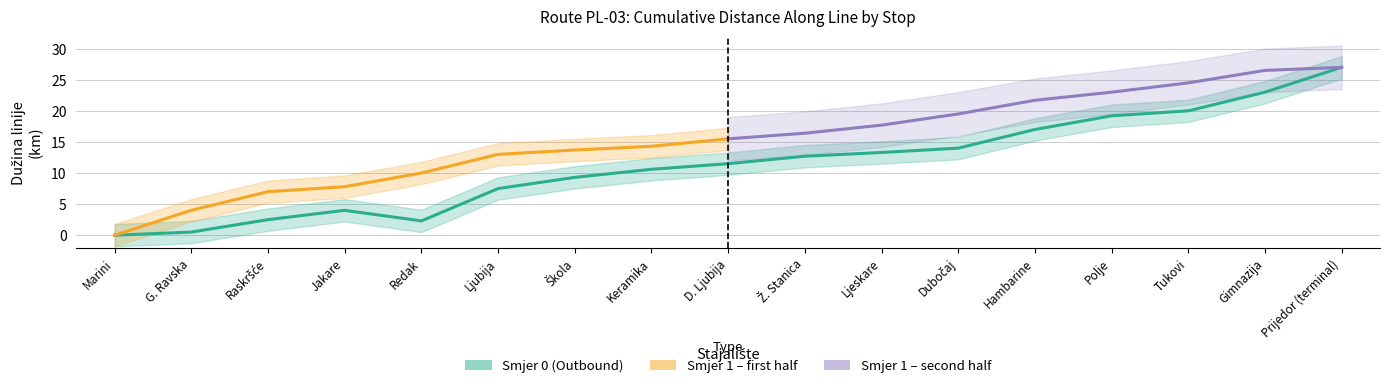

What is the label of the 16th point from the left?

Gimnazija